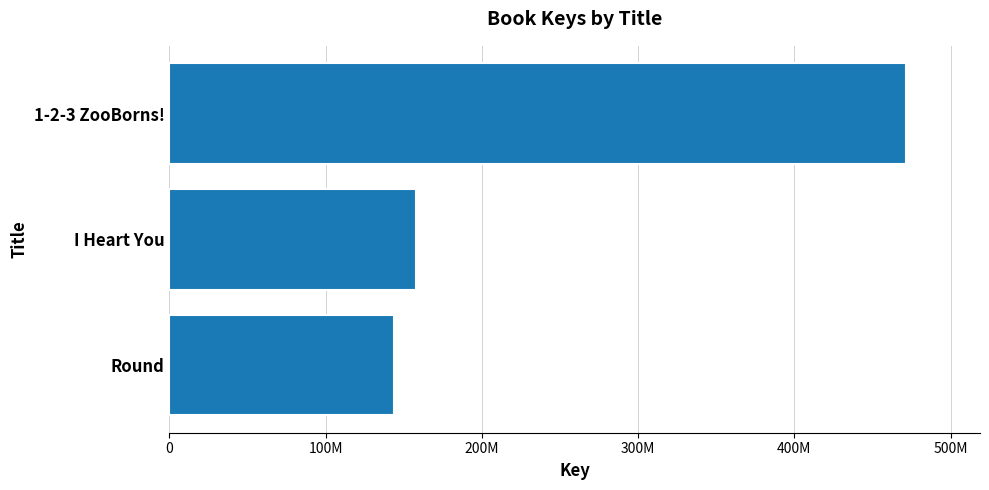

Does the chart contain any negative values?

No